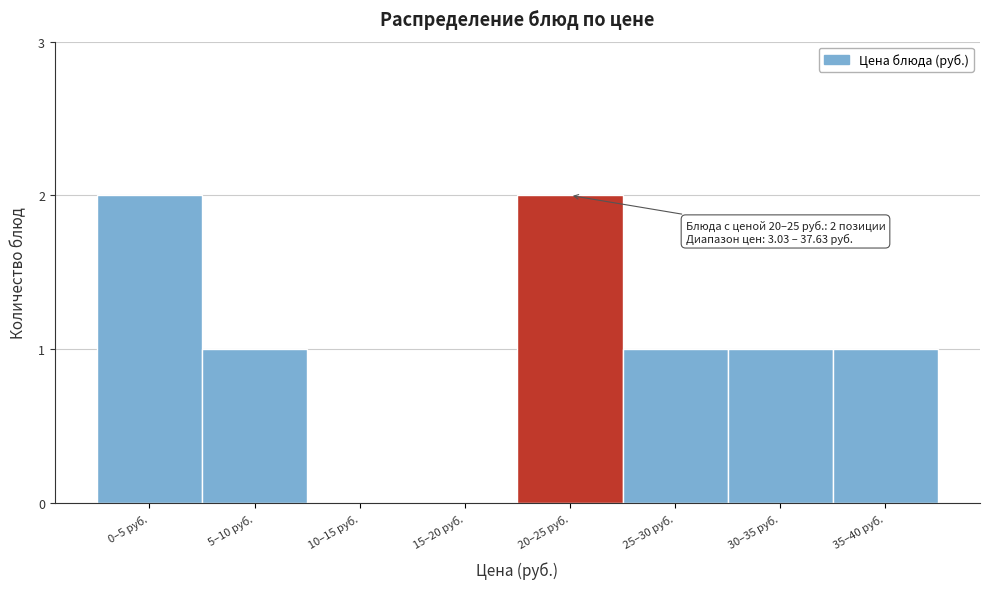

Reading left to right, list all the values displayed in this chart.

0–5 руб.=2	5–10 руб.=1	10–15 руб.=0	15–20 руб.=0	20–25 руб.=2	25–30 руб.=1	30–35 руб.=1	35–40 руб.=1